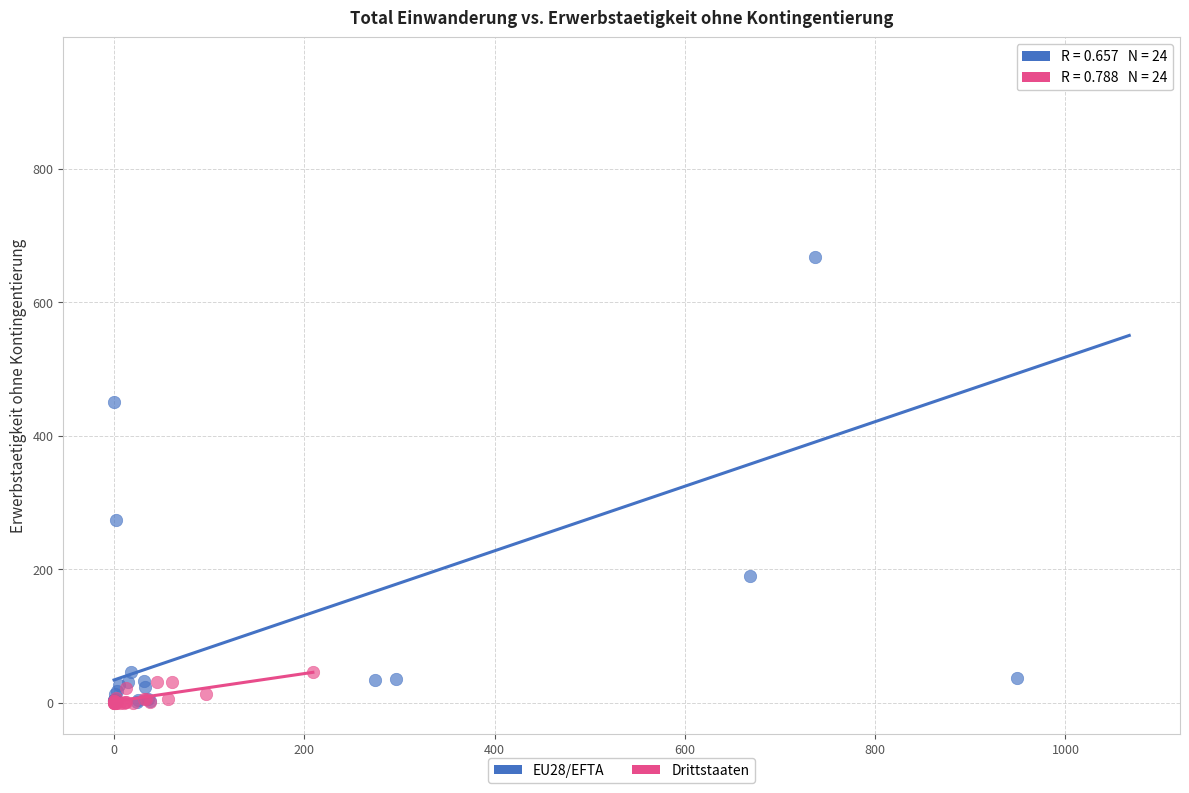

Which series contains the highest Y value?

EU28/EFTA